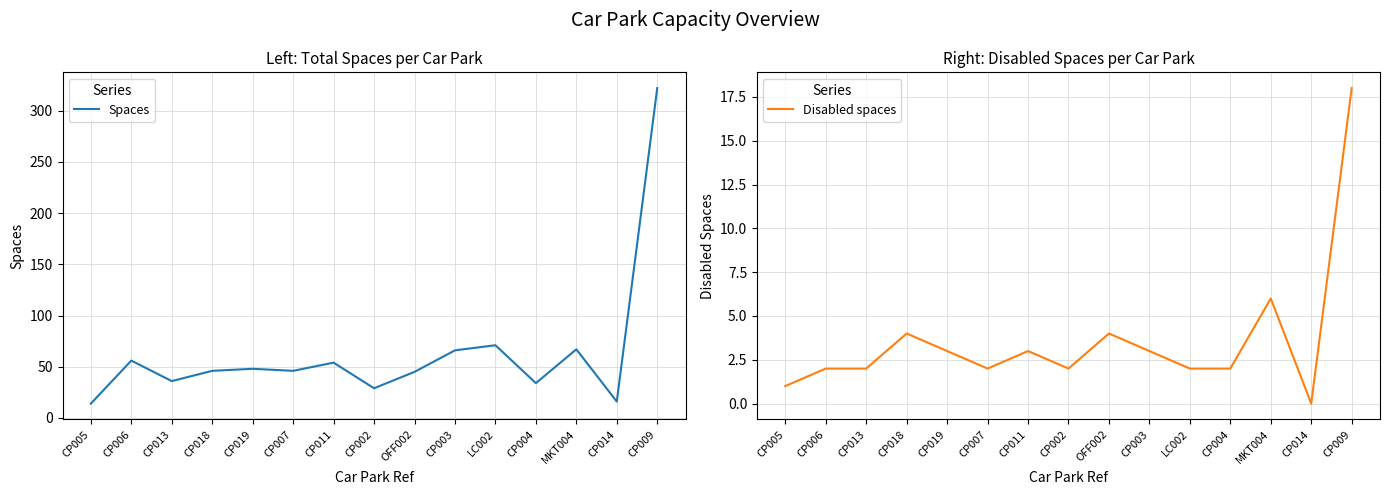

Is the value of Disabled spaces at LC002 greater than the value of Spaces at MKT004?

No